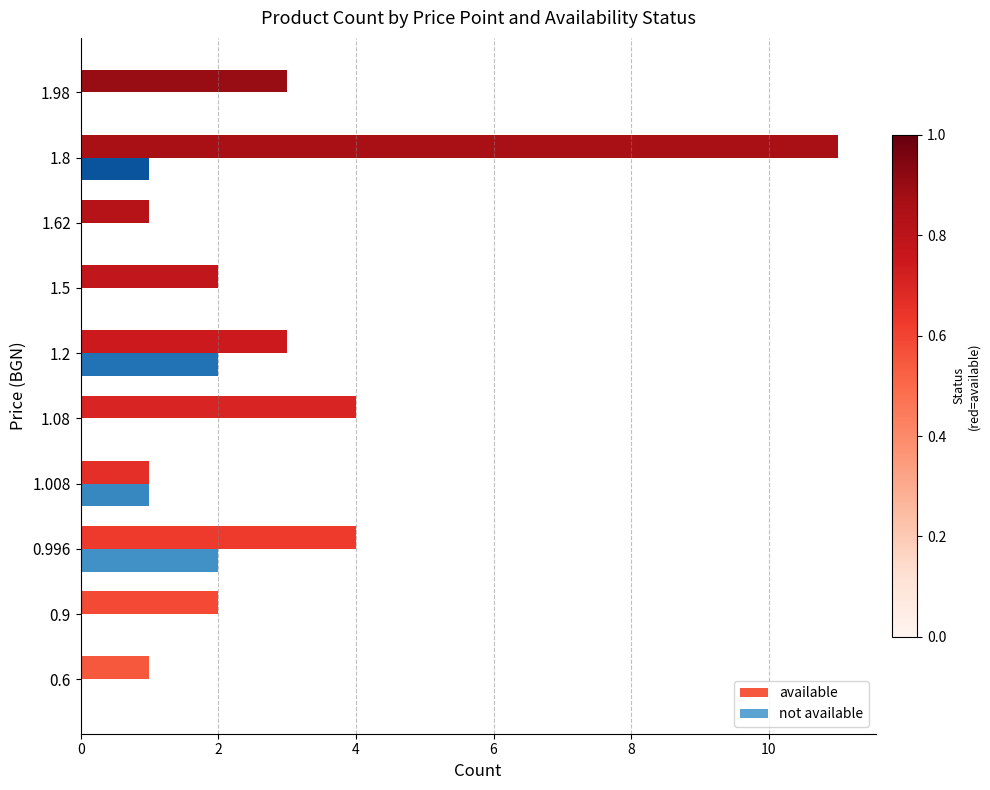

Which series has the largest total across all categories?

available